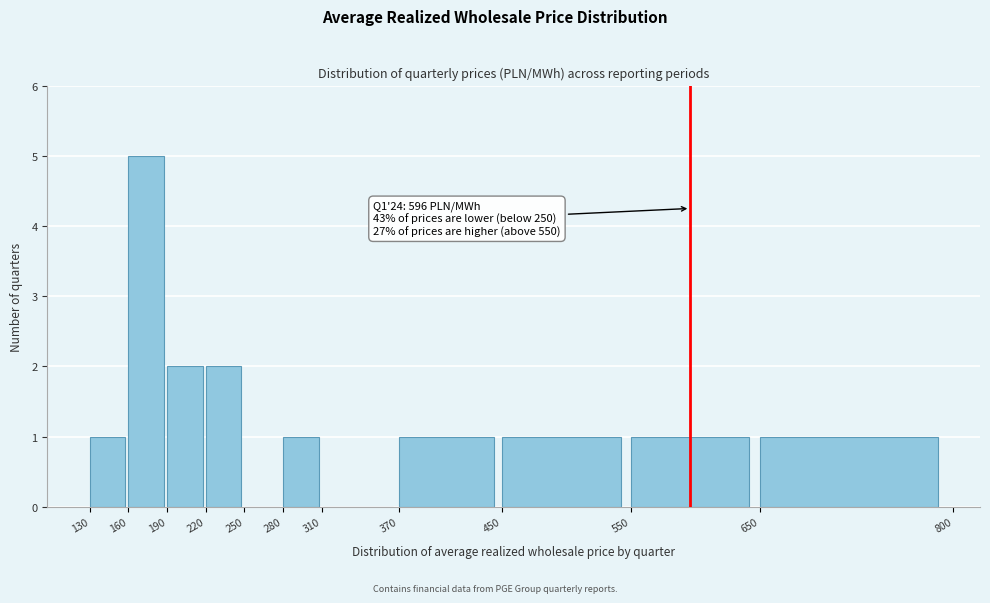

Over which range of the x-axis is the bar tallest?

160 to 190